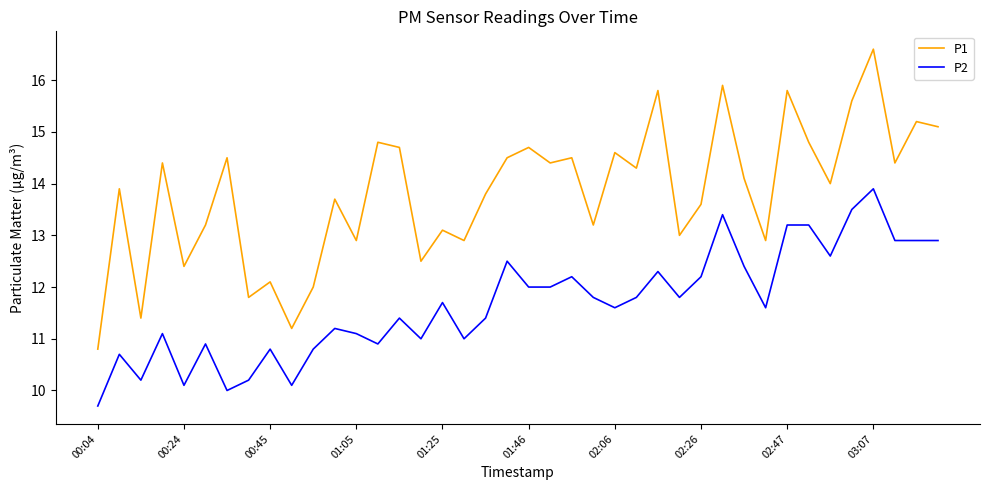

True or false: P1 and P2 intersect in this chart.

False